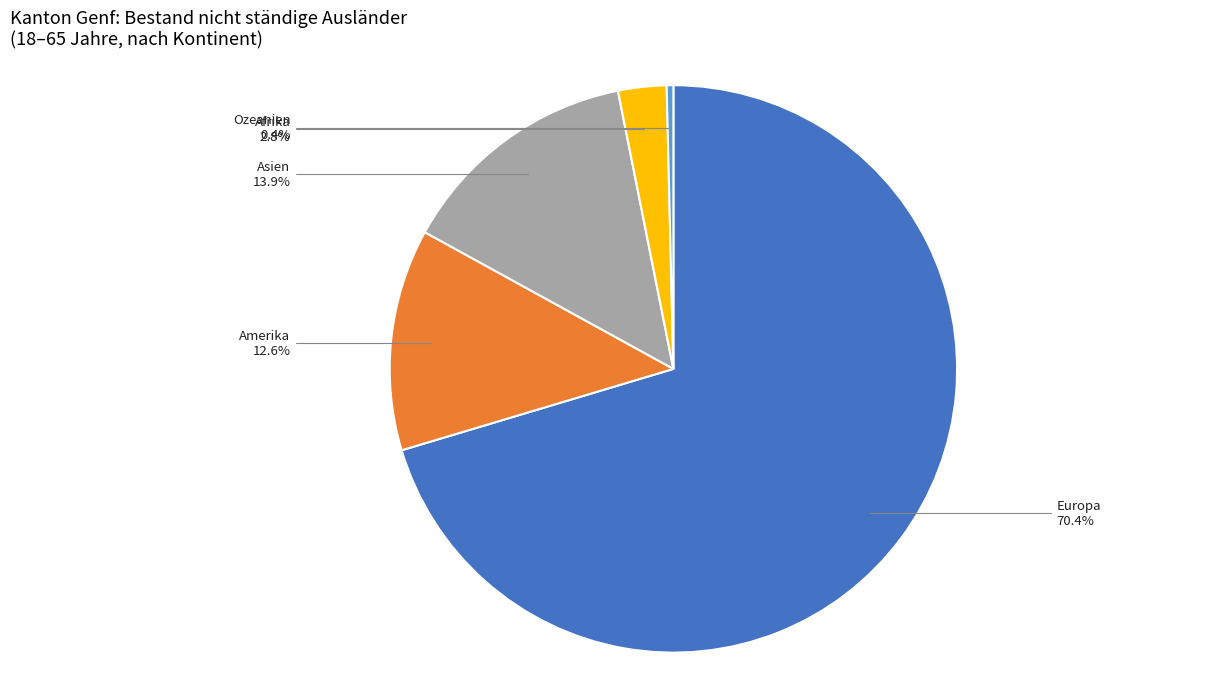

Does any single category account for the majority?

Yes